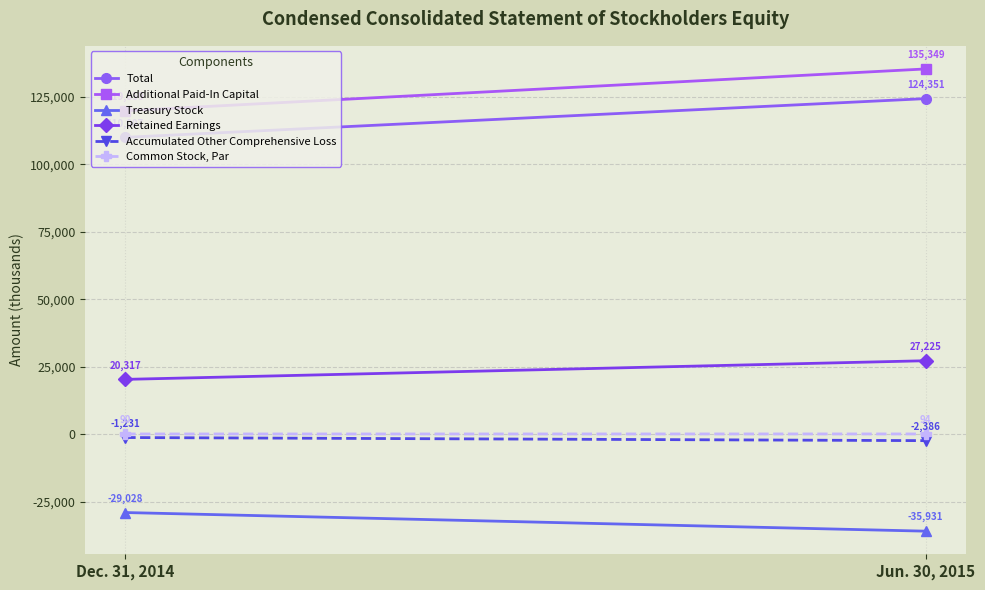

Reading left to right, list all the values displayed in this chart.

Total: Dec. 31, 2014=110007	Jun. 30, 2015=124351
Additional Paid-In Capital: Dec. 31, 2014=119859	Jun. 30, 2015=135349
Treasury Stock: Dec. 31, 2014=-29028	Jun. 30, 2015=-35931
Retained Earnings: Dec. 31, 2014=20317	Jun. 30, 2015=27225
Accumulated Other Comprehensive Loss: Dec. 31, 2014=-1231	Jun. 30, 2015=-2386
Common Stock, Par: Dec. 31, 2014=90	Jun. 30, 2015=94